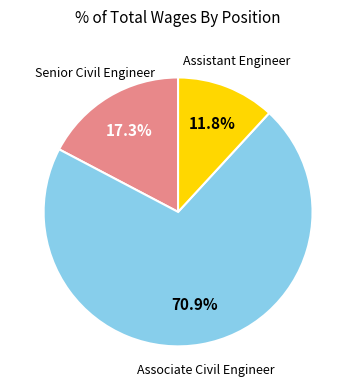

Is there any slice that represents more than half of the pie?

Yes